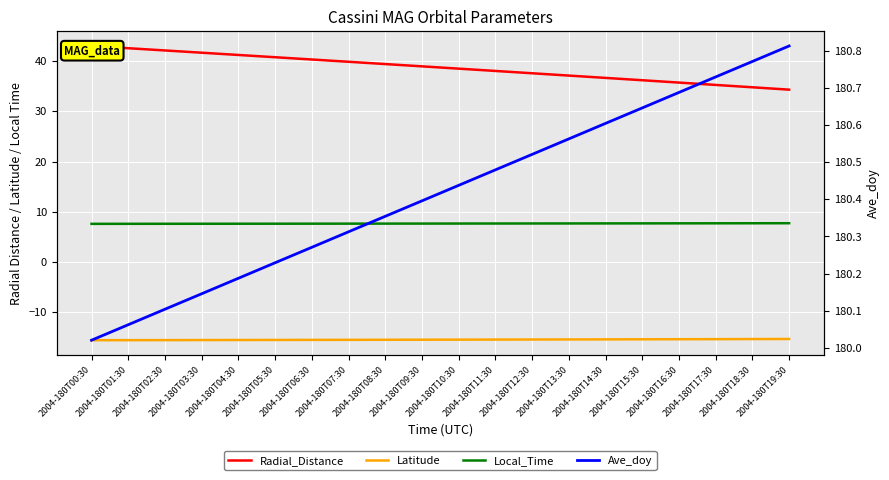

Which series has the largest total across all categories?

Ave_doy